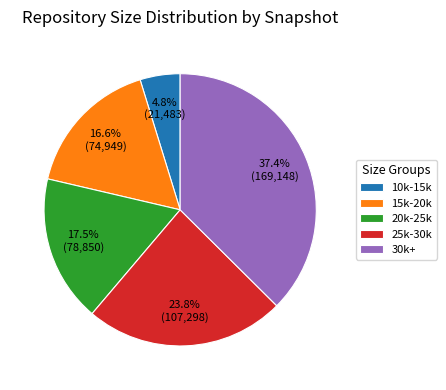

Which category has the smallest portion of the pie?

10k-15k